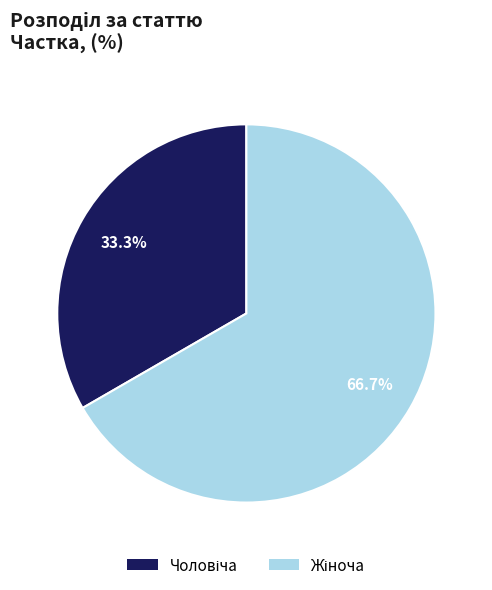

Is there any slice that represents more than half of the pie?

Yes